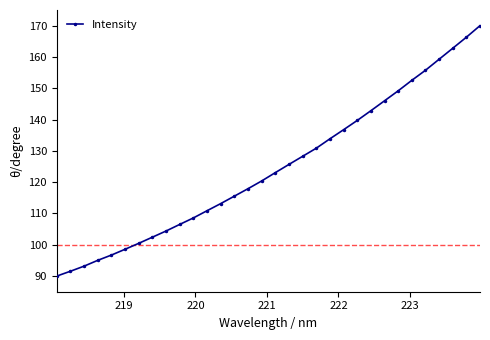

What is the greatest value displayed?

170.0